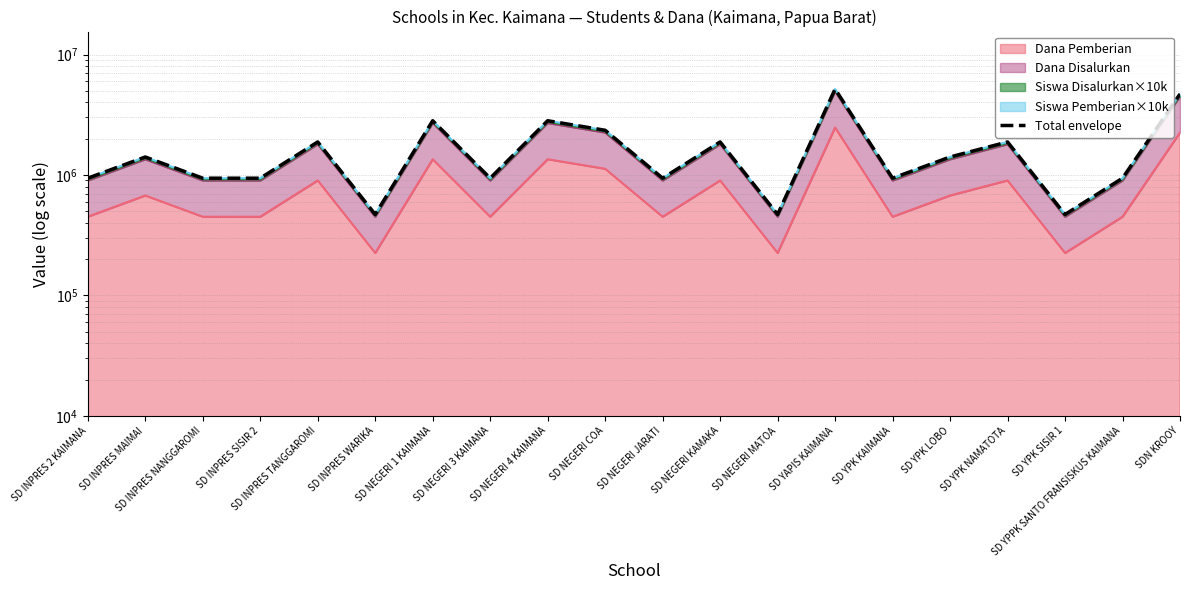

Reading left to right, list all the values displayed in this chart.

SD INPRES 2 KAIMANA=940000	SD INPRES MAIMAI=1410000	SD INPRES NANGGAROMI=940000	SD INPRES SISIR 2=940000	SD INPRES TANGGAROMI=1880000	SD INPRES WARIKA=470000	SD NEGERI 1 KAIMANA=2820000	SD NEGERI 3 KAIMANA=940000	SD NEGERI 4 KAIMANA=2820000	SD NEGERI COA=2350000	SD NEGERI JARATI=940000	SD NEGERI KAMAKA=1880000	SD NEGERI MATOA=470000	SD YAPIS KAIMANA=5170000	SD YPK KAIMANA=940000	SD YPK LOBO=1410000	SD YPK NAMATOTA=1880000	SD YPK SISIR 1=470000	SD YPPK SANTO FRANSISKUS KAIMANA=940000	SDN KROOY=4700000